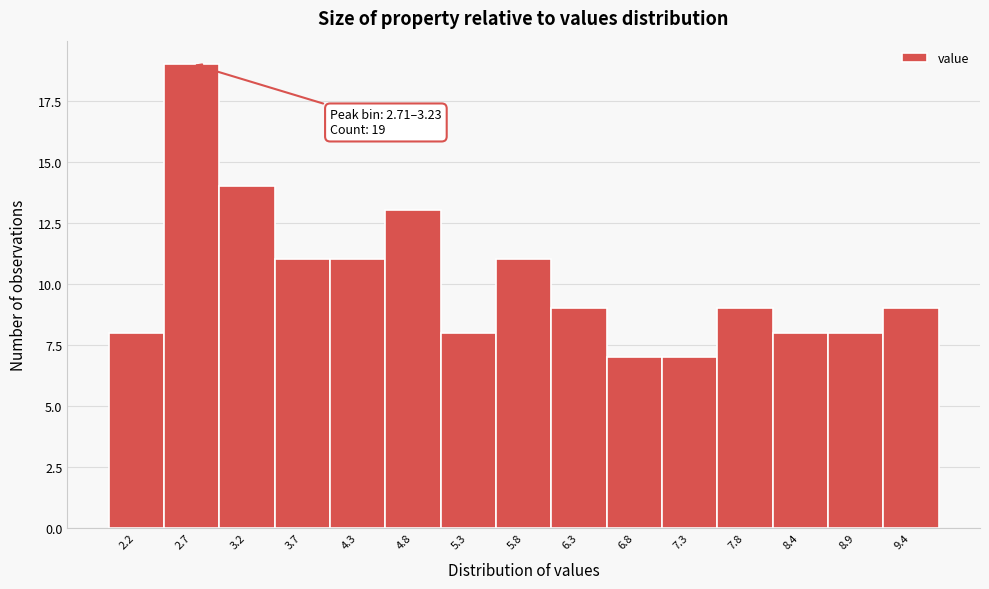

Reading left to right, transcribe all the data shown in this chart.

2.2=8	2.7=19	3.2=14	3.7=11	4.3=11	4.8=13	5.3=8	5.8=11	6.3=9	6.8=7	7.3=7	7.8=9	8.4=8	8.9=8	9.4=9